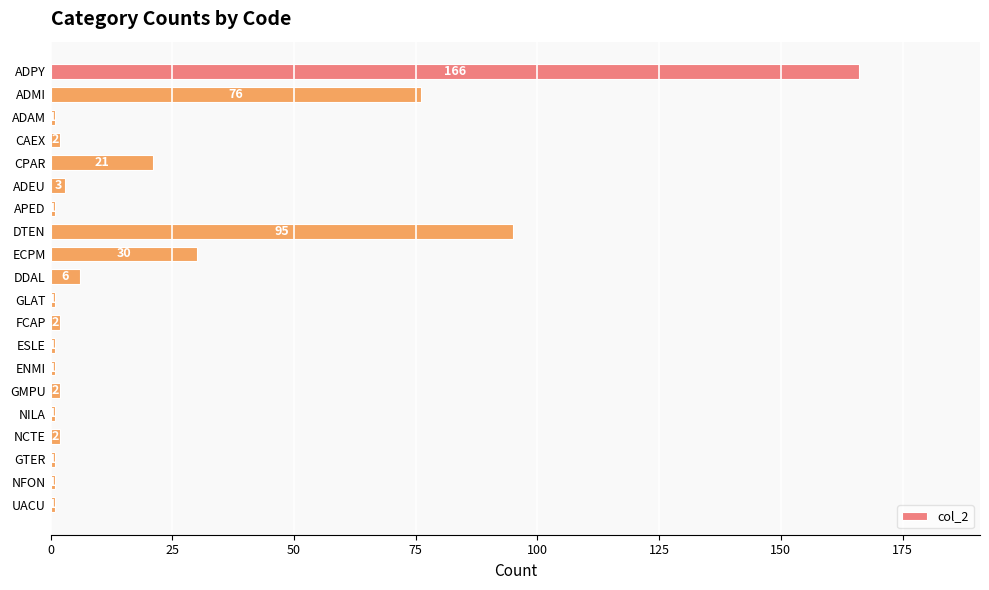

What is the value of the 20th bar from the top?

1